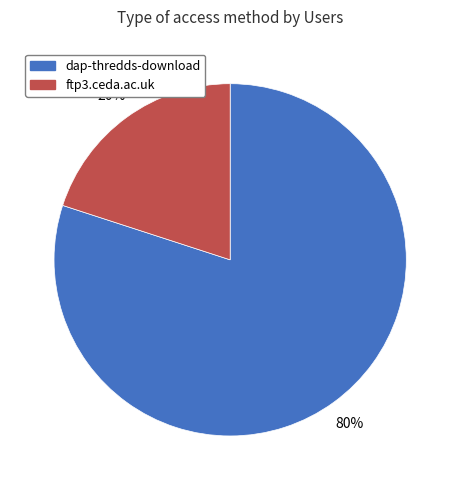

To the nearest percent, what is the difference between the largest and smallest slice percentages?

60%